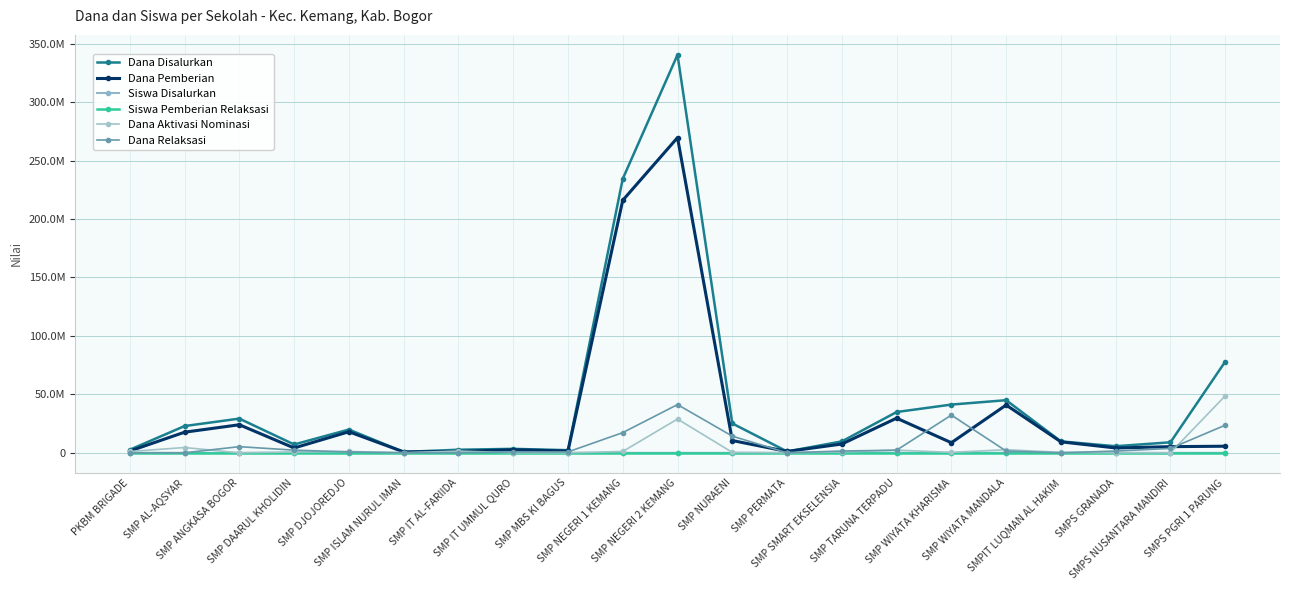

Between SMP AL-AQSYAR and SMP IT AL-FARIIDA, which series saw the biggest shift?

Dana Disalurkan